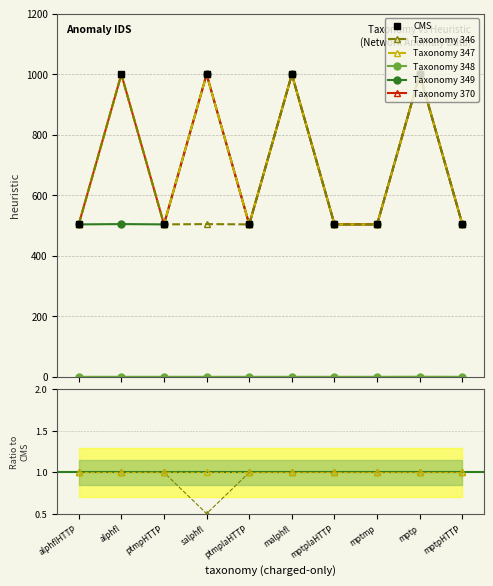

True or false: heuristic has a value of 503.0 at ptmplaHTTP.

True